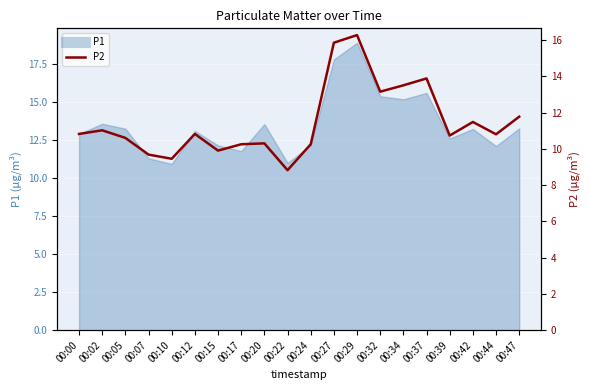

True or false: the data has more than 2 interior local peaks.

True